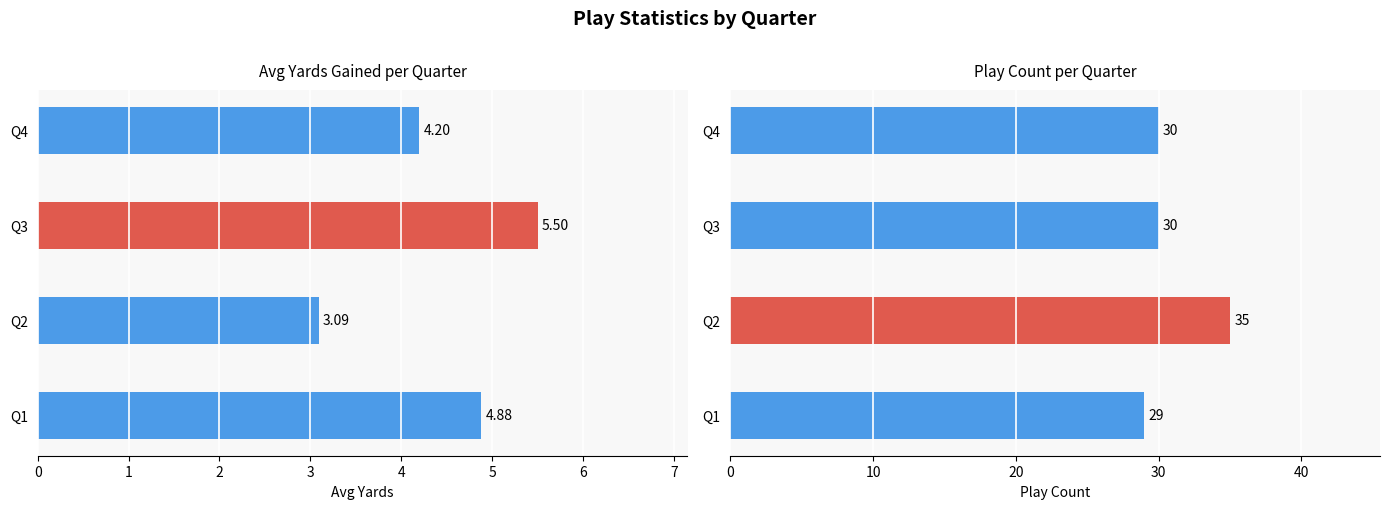

Is the value of Play Count at Q3 greater than the value of Avg Yards at Q3?

Yes